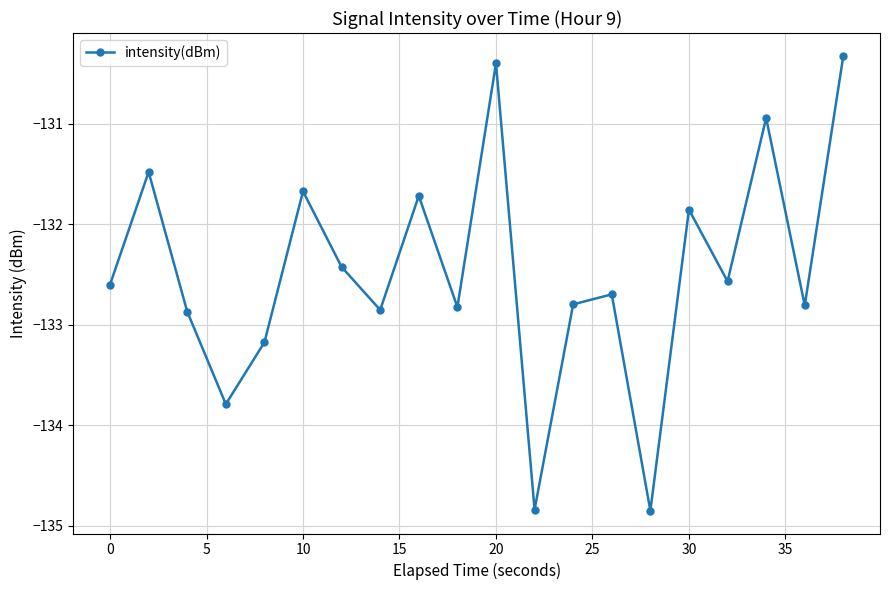

What is the value of the 2nd point from the left?

-131.5